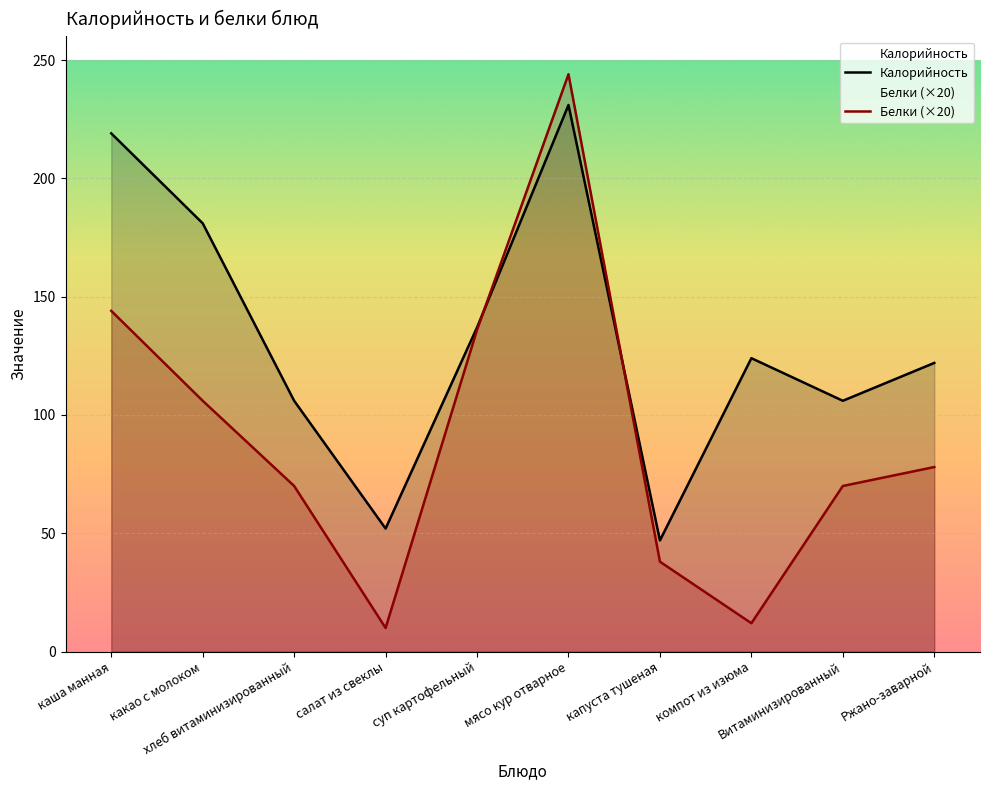

How many data points in Калорийность are above 124?

4